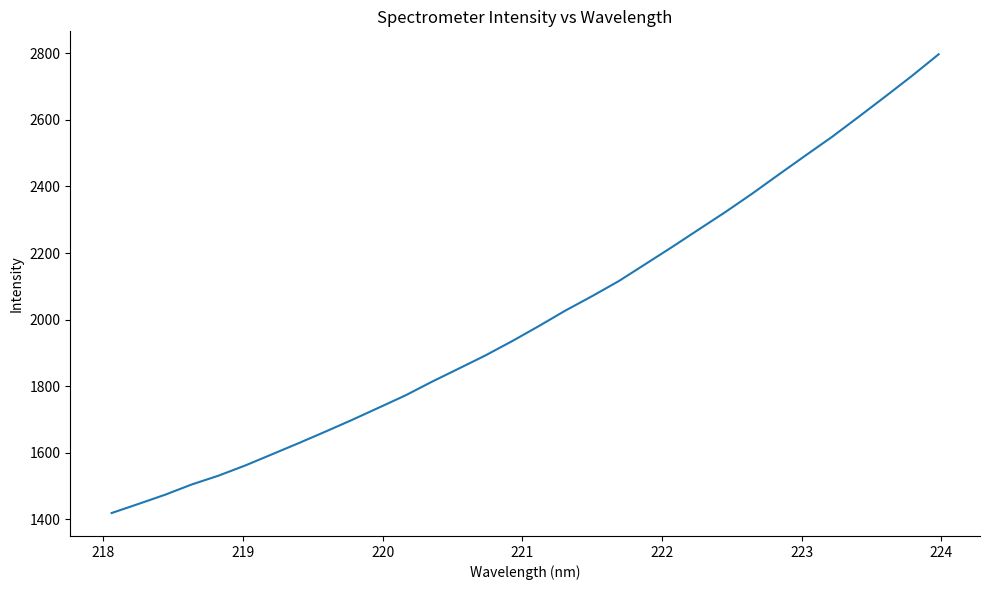

What is the greatest value displayed?

2797.5